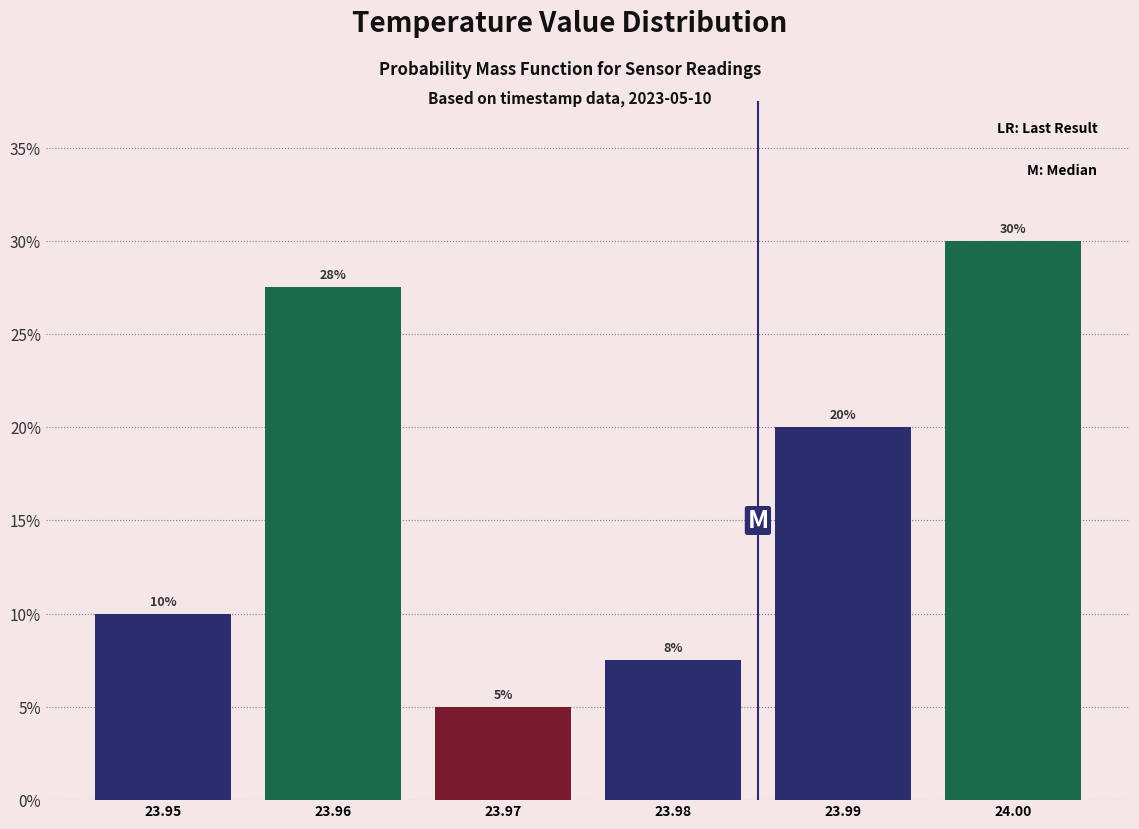

What is the approximate value at 23.95?

10.0